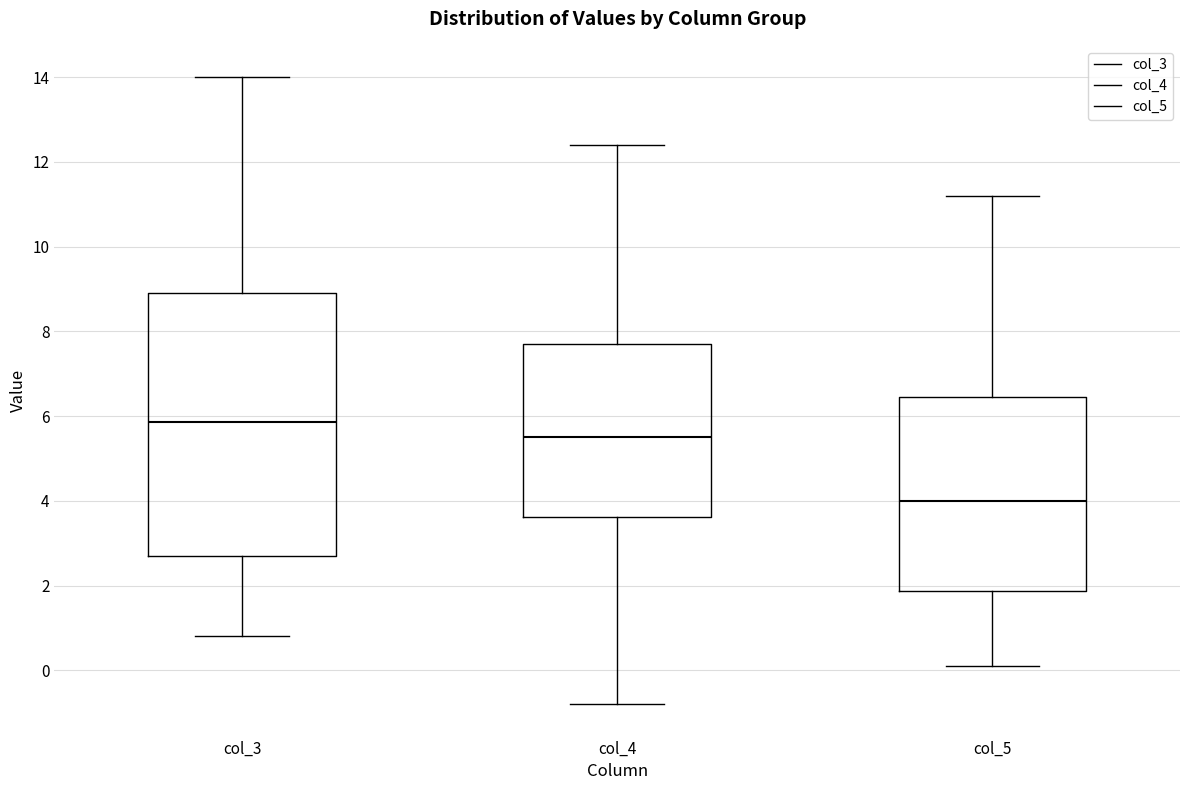

Comparing the boxes themselves (not the whiskers), which one is the tallest?

col_3